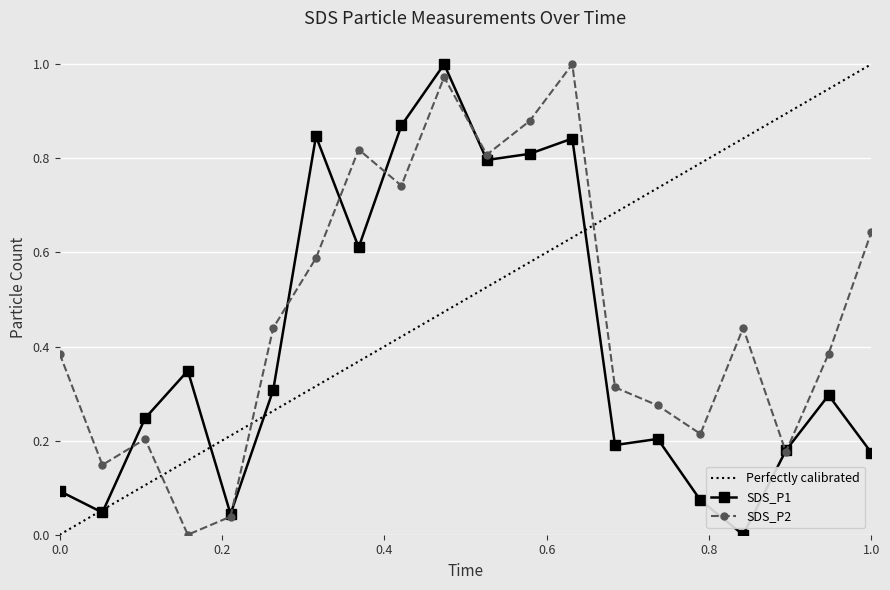

List the series in order of their overall mean, highest first.

SDS_P2, SDS_P1